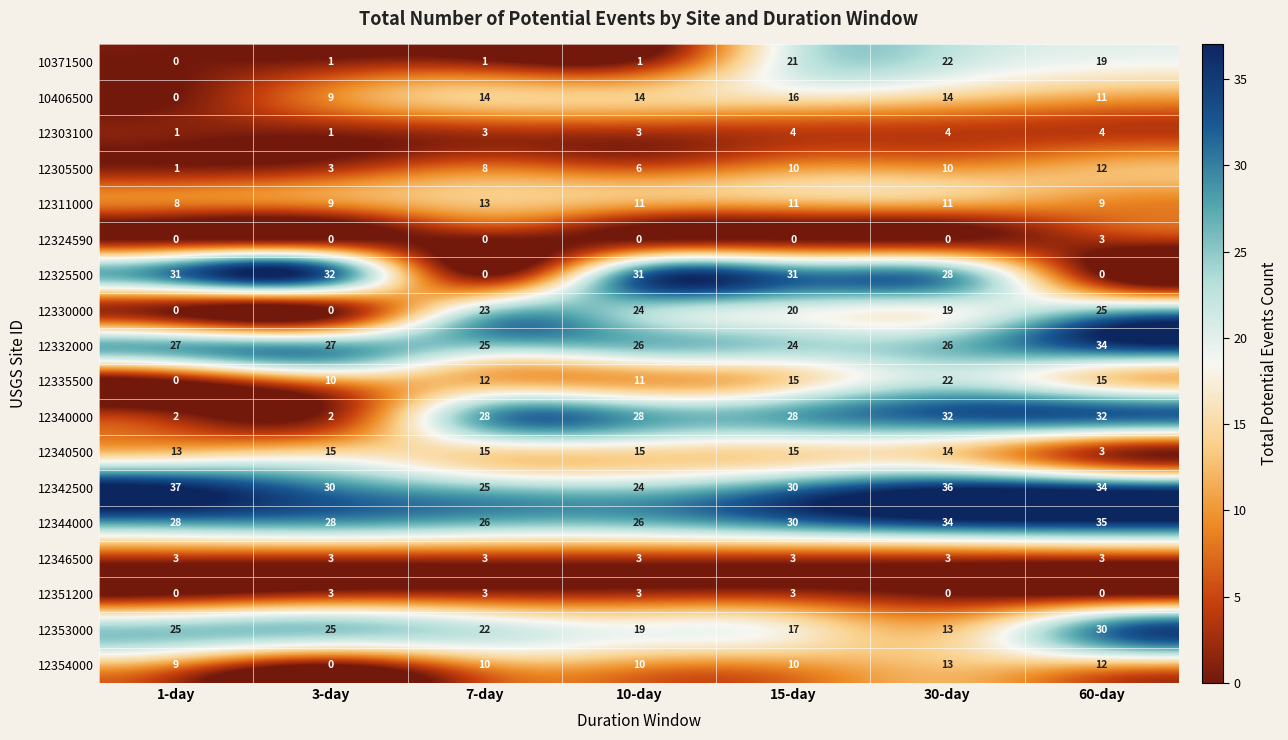

Between 7-day and 15-day, which series saw the biggest shift?

12325500